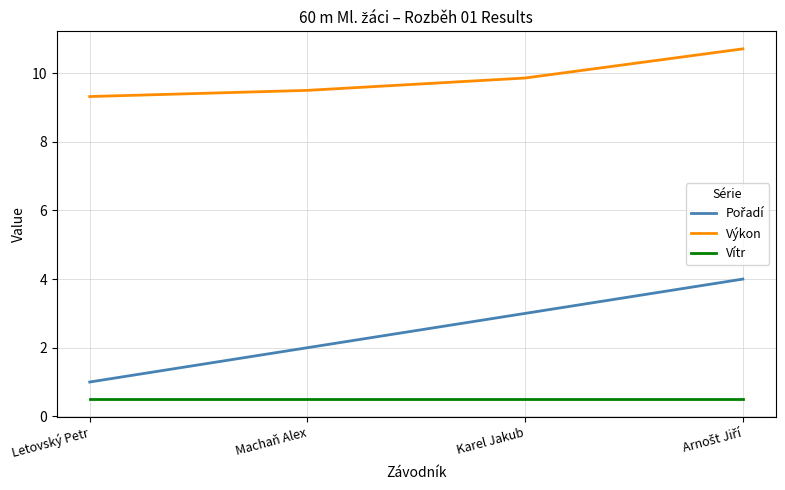

What is the difference between the Výkon values at Karel Jakub and Letovský Petr?

0.5